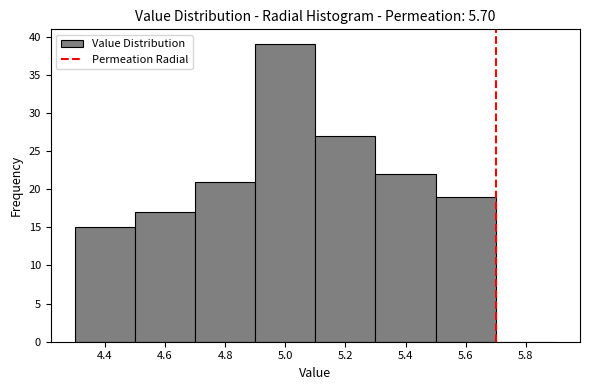

What is the height of the bar covering 4.5 to 4.7 on the x-axis? The values are not printed on the chart, so give them approximately, as read against the axis.

17